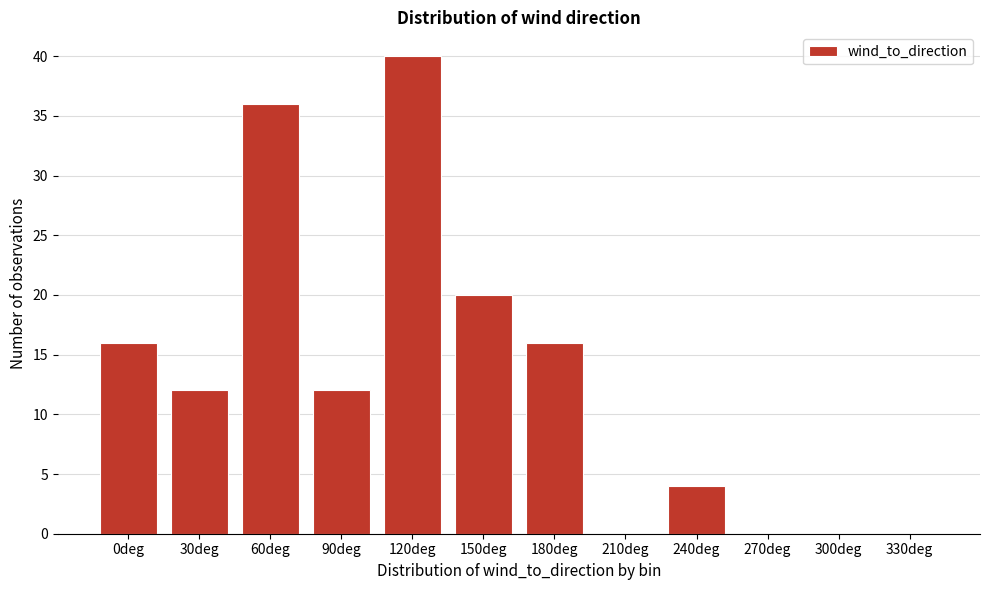

Reading left to right, what are all the values shown in this chart?

0deg=16	30deg=12	60deg=36	90deg=12	120deg=40	150deg=20	180deg=16	210deg=0	240deg=4	270deg=0	300deg=0	330deg=0